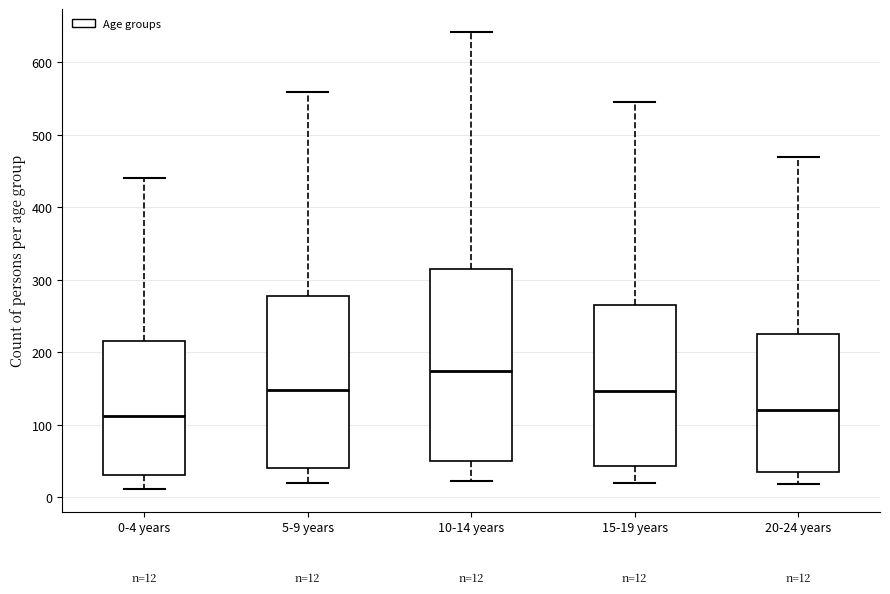

Which box has the highest median line?

10-14 years